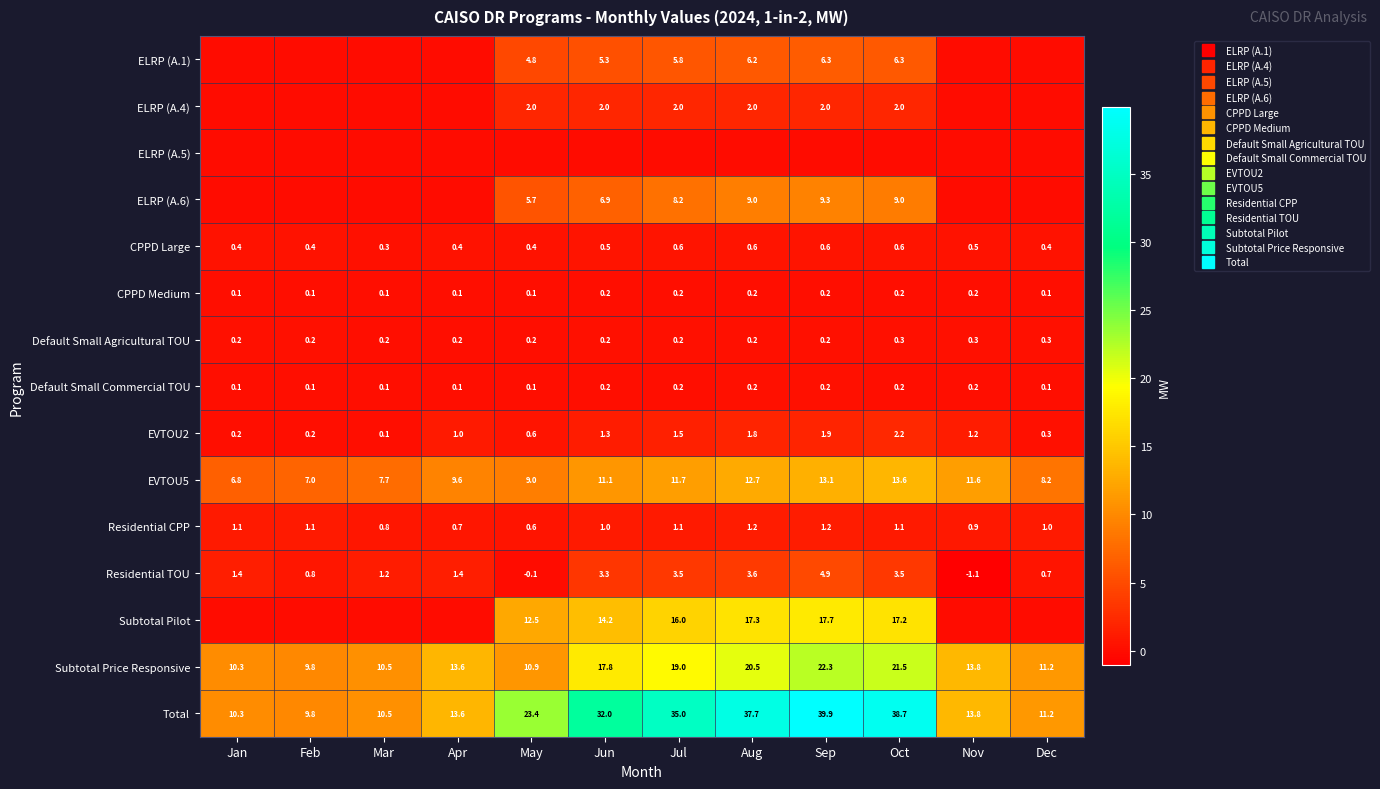

How many values in the Residential CPP series are below 1?

4